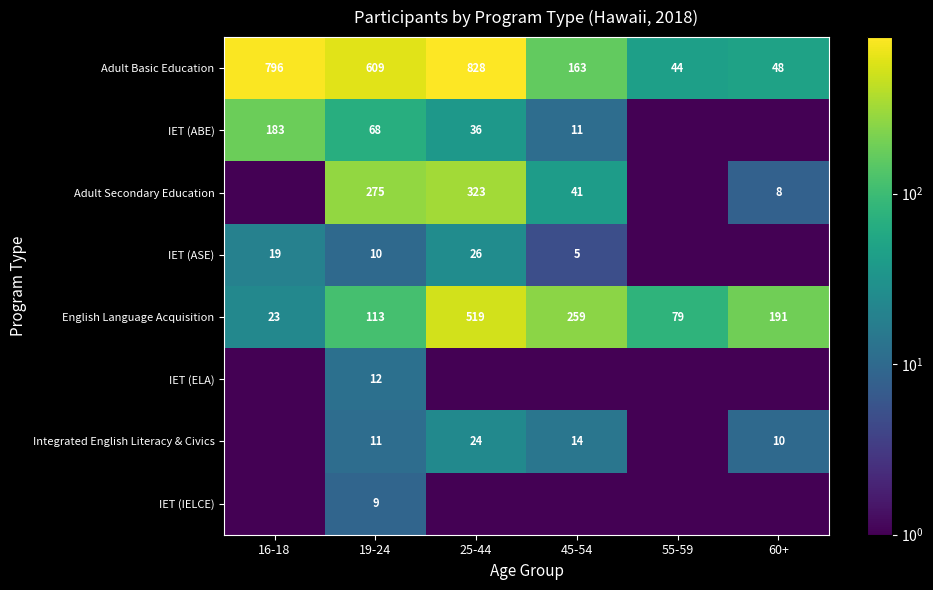

What is the spread (max minus min) of values at 25-44?

827.5